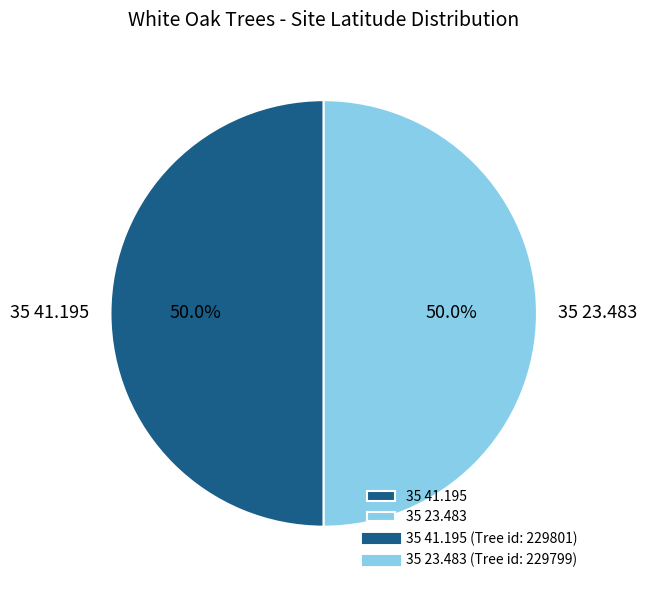

The 35 23.483 slice represents 42% of the pie. True or false?

False